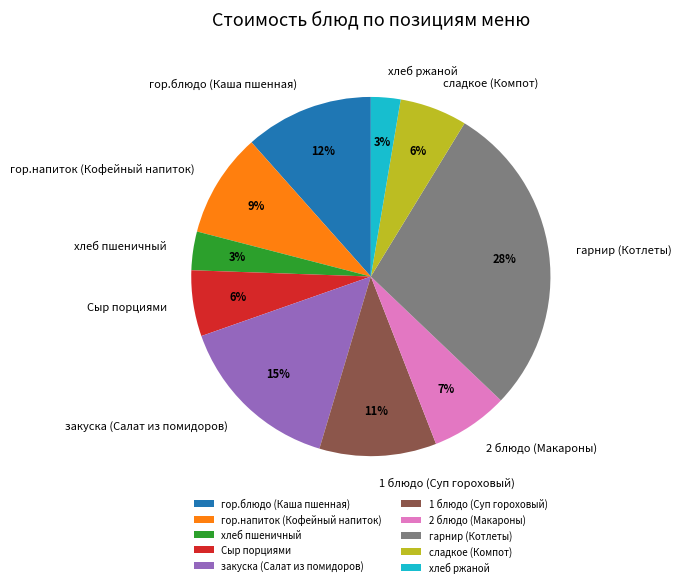

Approximately how many times larger is the value at 1 блюдо (Суп гороховый) compared to гарнир (Котлеты)?

0.4